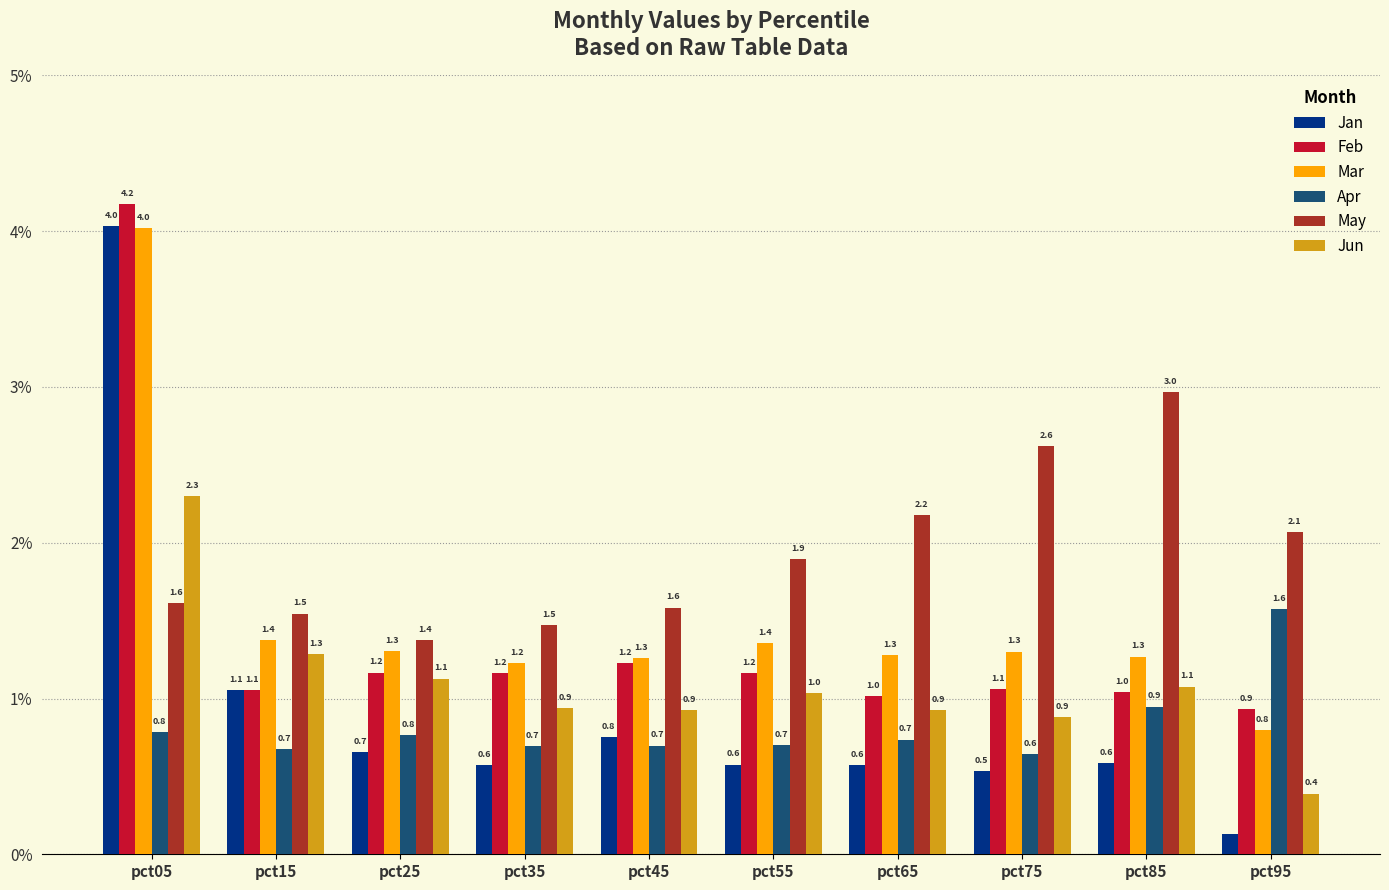

What is the sum of the Apr values at pct65 and pct85?

1.7